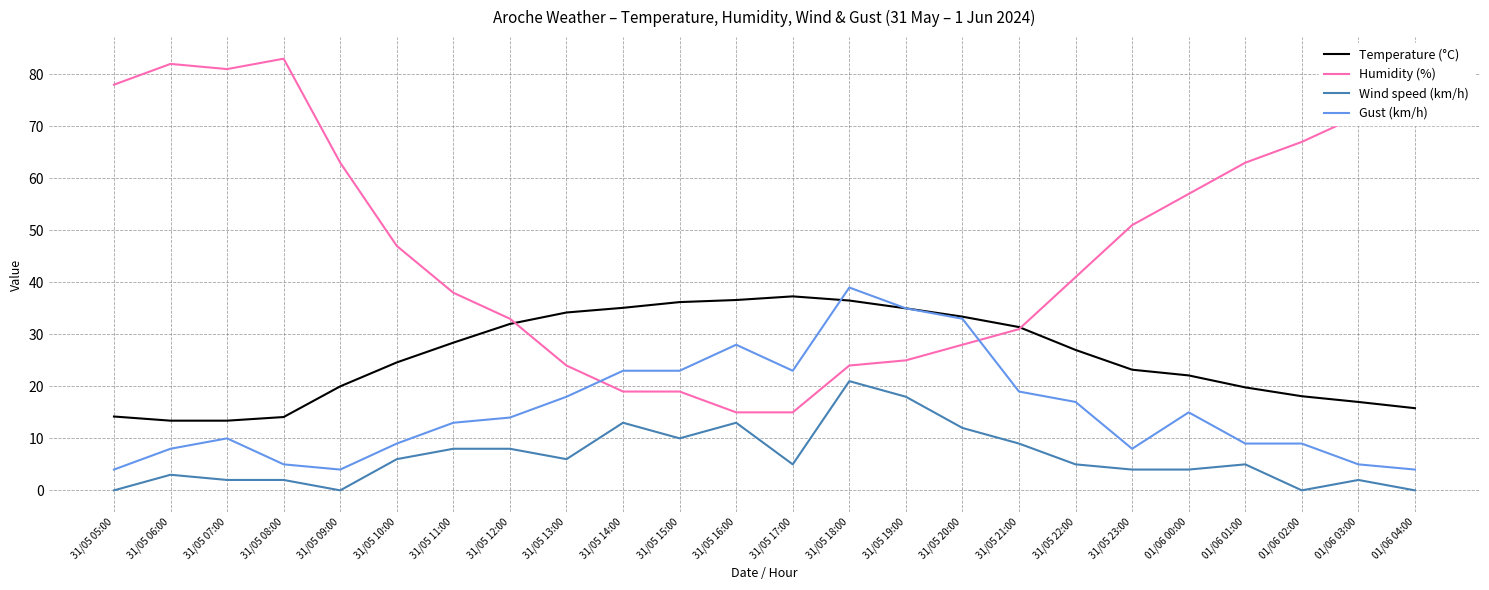

The value of Wind speed (km/h) at 31/05 05:00 is 14.4. True or false?

False